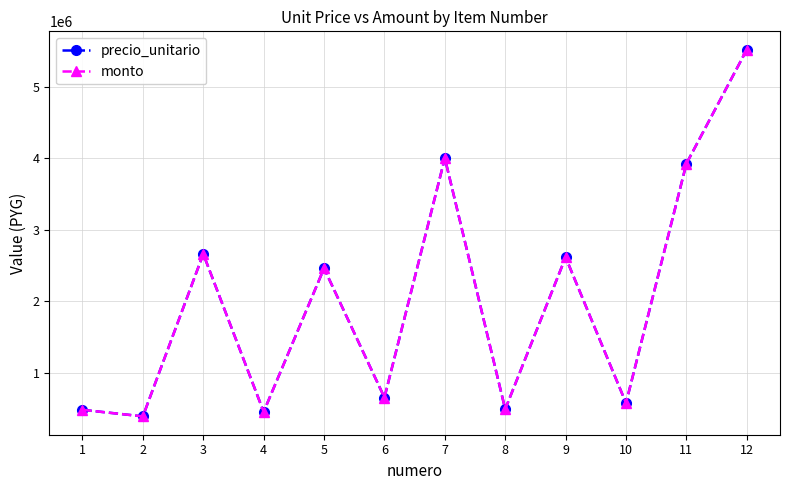

Reading left to right, transcribe all the data shown in this chart.

precio_unitario: 1=480500	2=388800	3=2659500	4=452200	5=2458900	6=652200	7=3998400	8=489600	9=2613000	10=575000	11=3921800	12=5515000
monto: 1=480500	2=388800	3=2659500	4=452200	5=2458900	6=652200	7=3998400	8=489600	9=2613000	10=575000	11=3921800	12=5515000